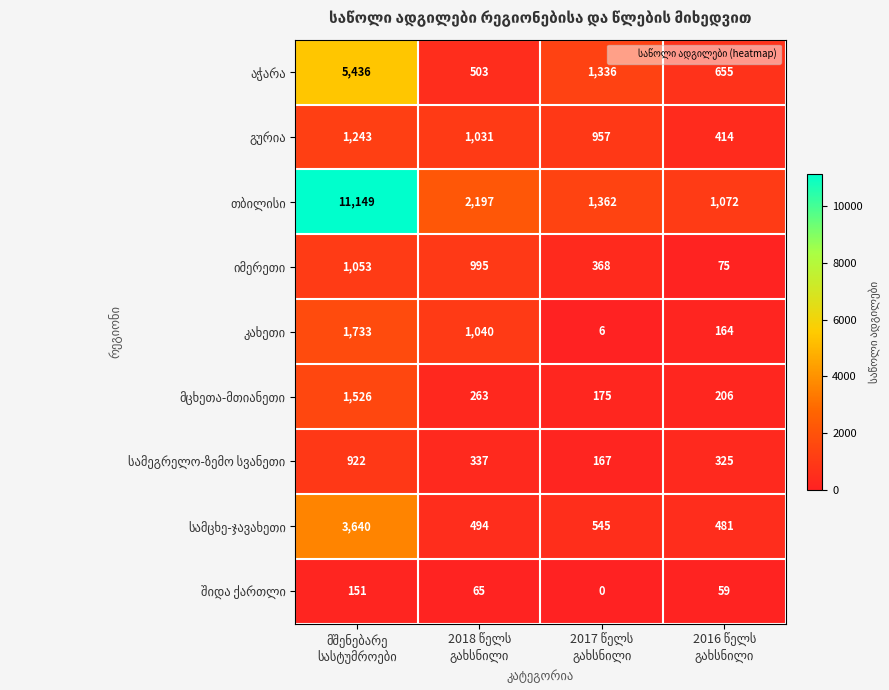

What is the greatest value displayed?

11149